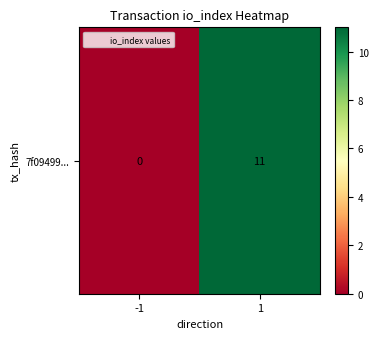

How many series are shown in this chart?

1